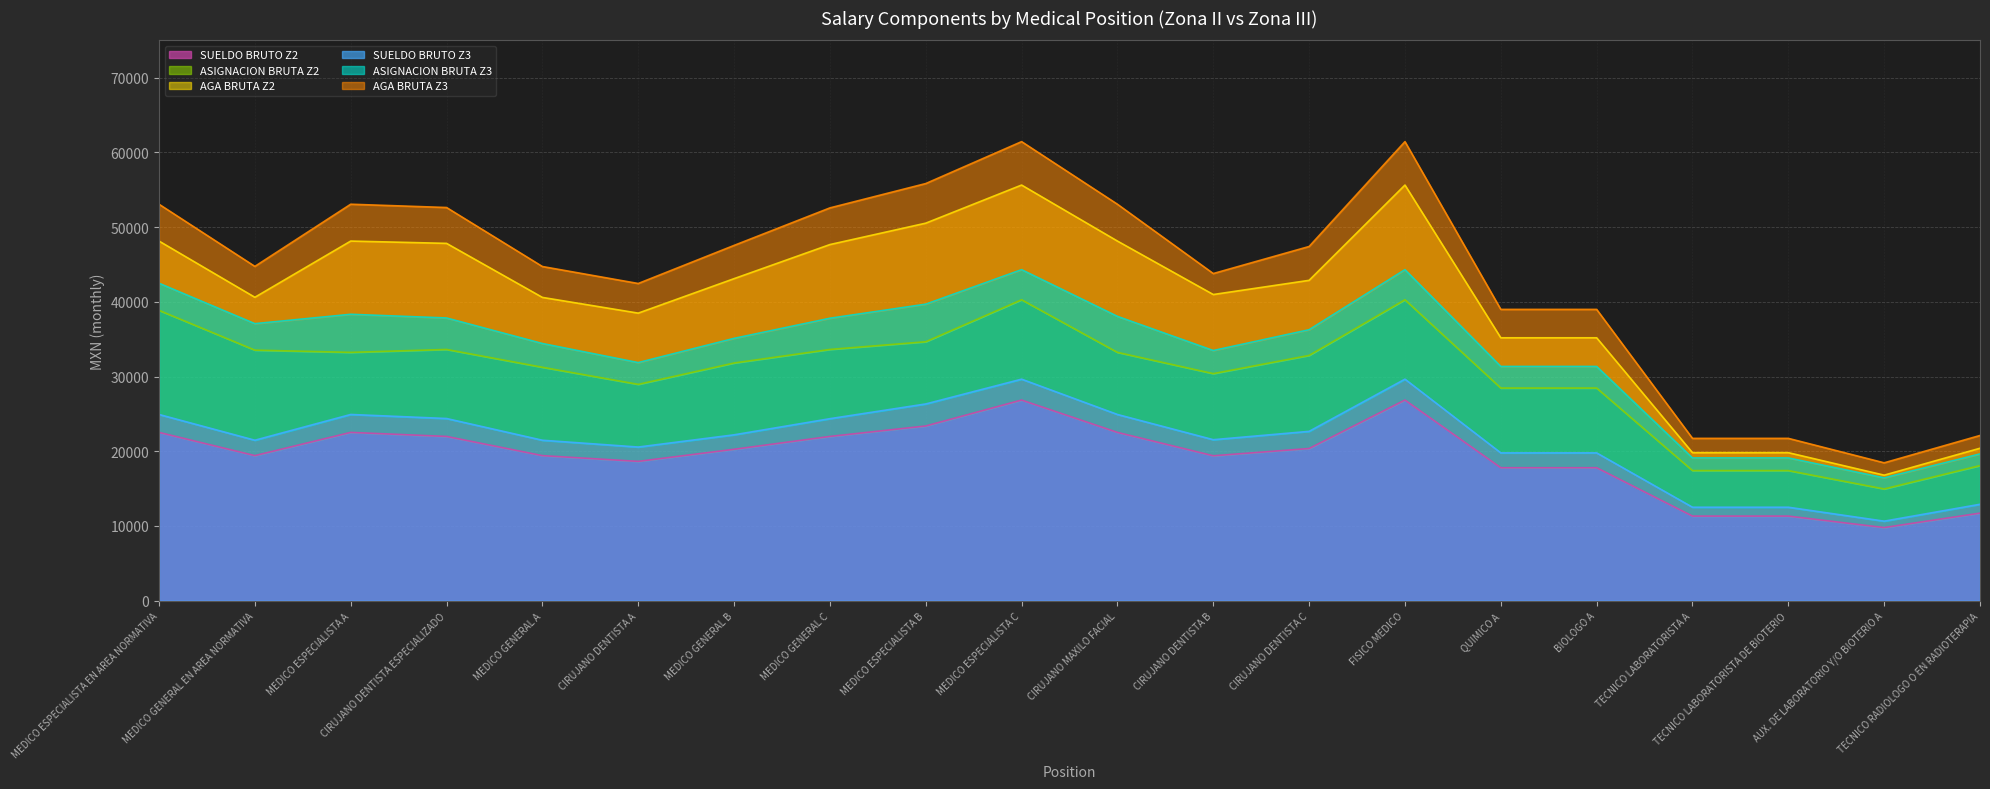

Read the SUELDO BRUTO Z3 value at MEDICO GENERAL C, to the nearest 50.

24350